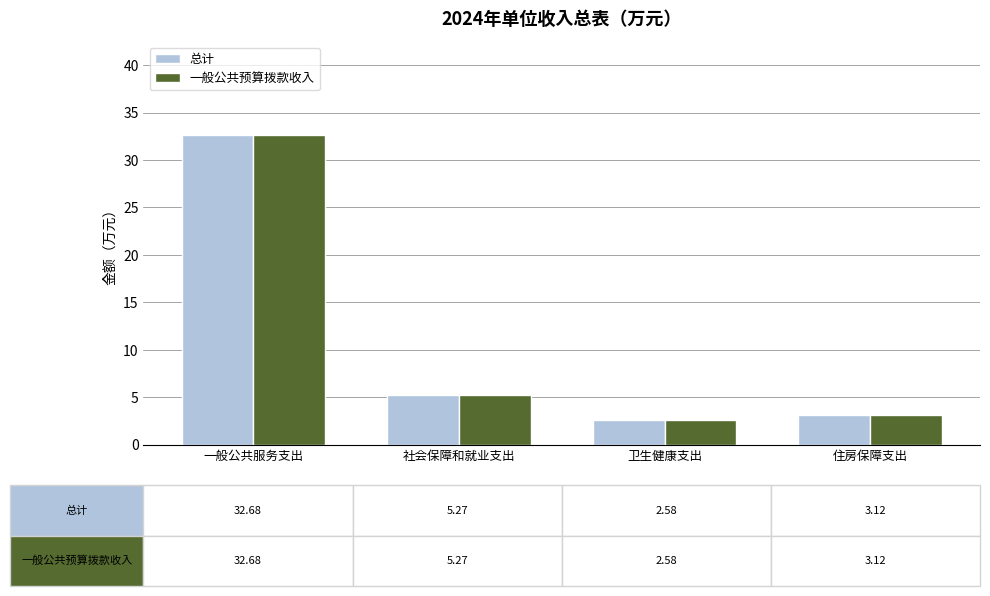

Read the 总计 value at 卫生健康支出.

2.6